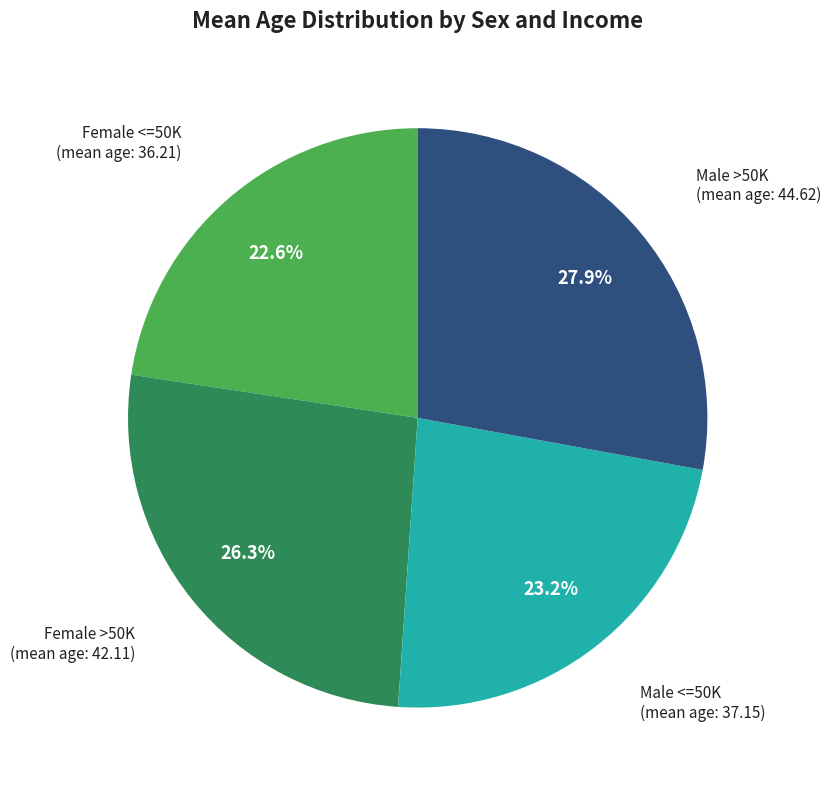

Between Male >50K and Female <=50K, which is larger?

Male >50K